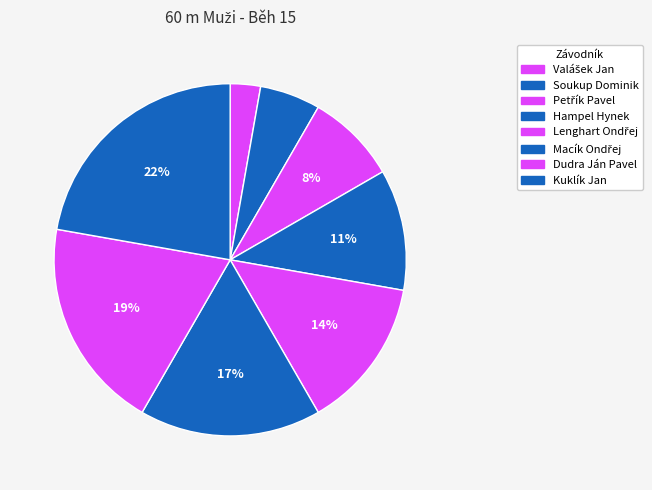

How many slices are in this pie chart?

8